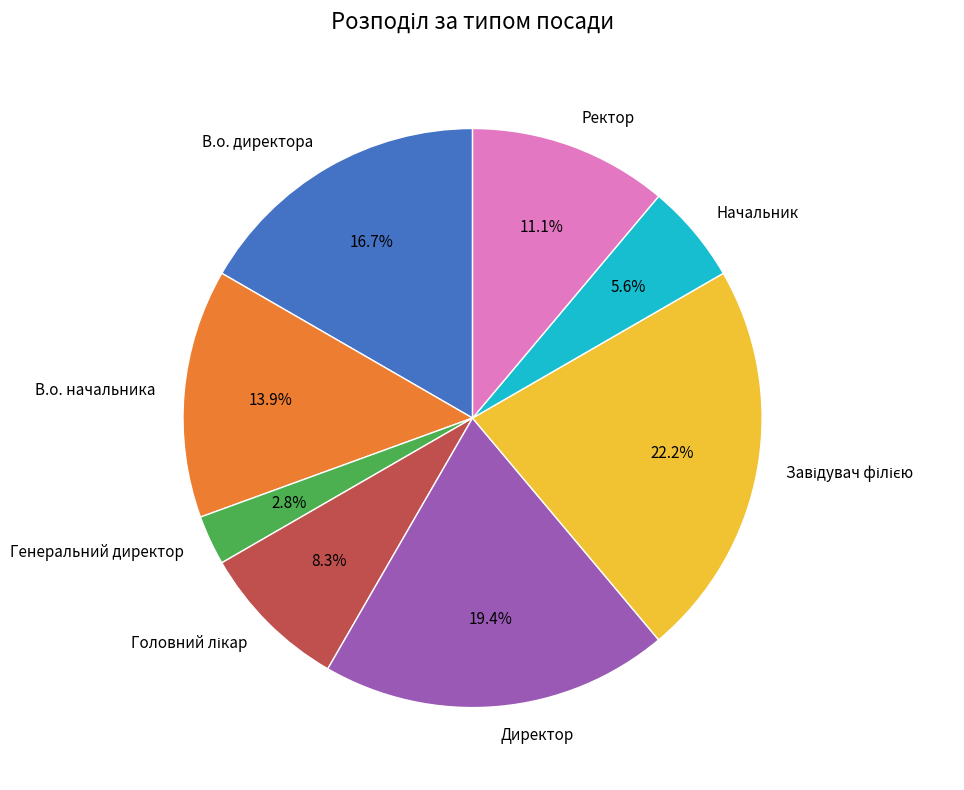

What portion of the pie excludes Ректор?

88.9%